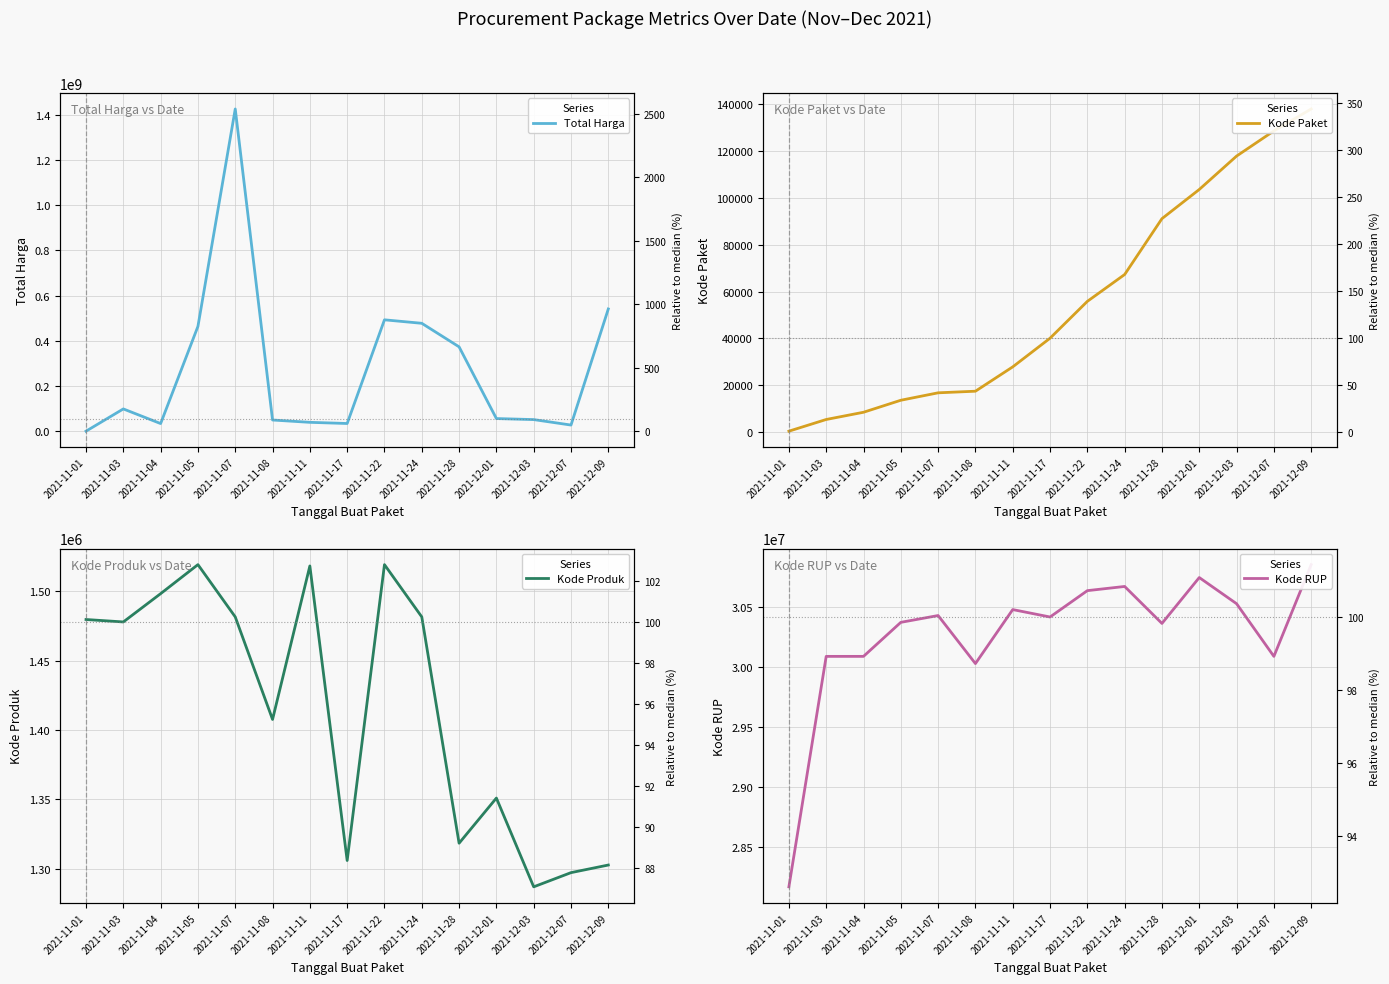

Is this an area chart (filled region under the line)?

No